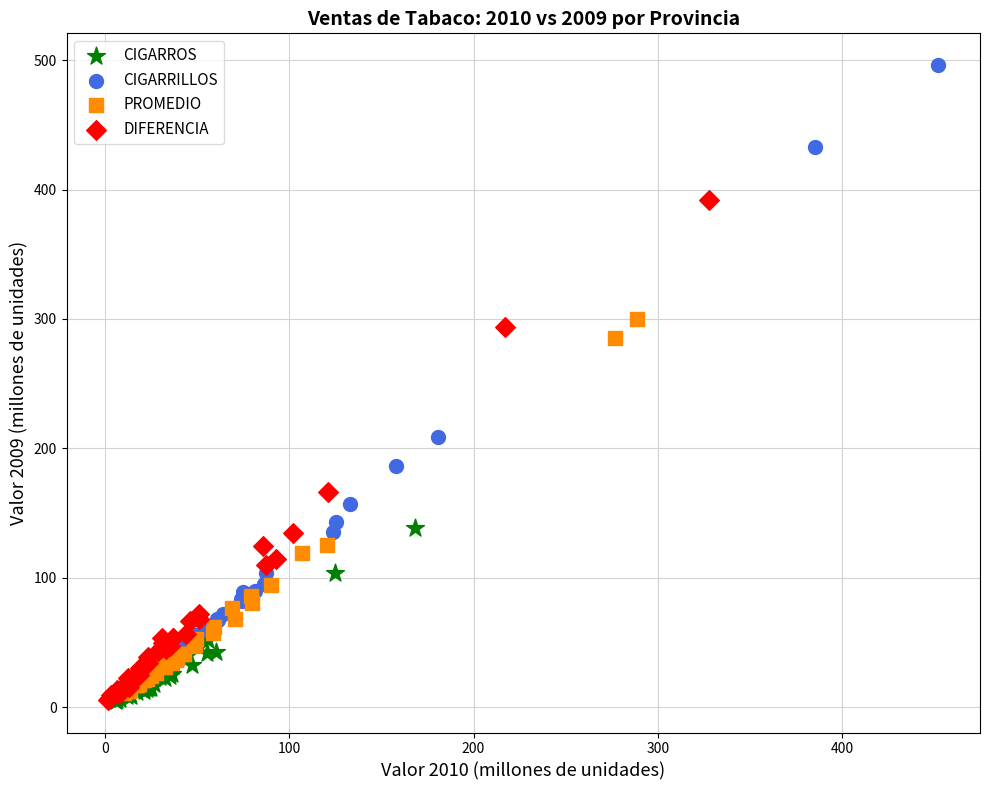

Which series has the largest Y range (max minus min)?

CIGARRILLOS